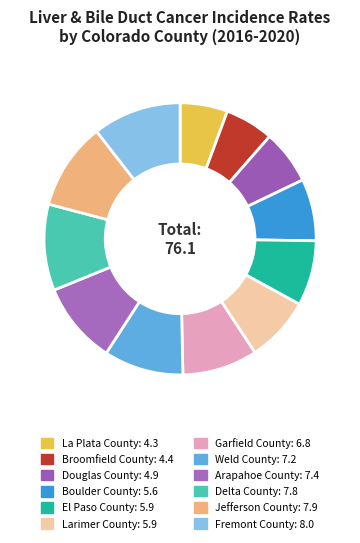

Between Douglas County and Arapahoe County, which is larger?

Arapahoe County